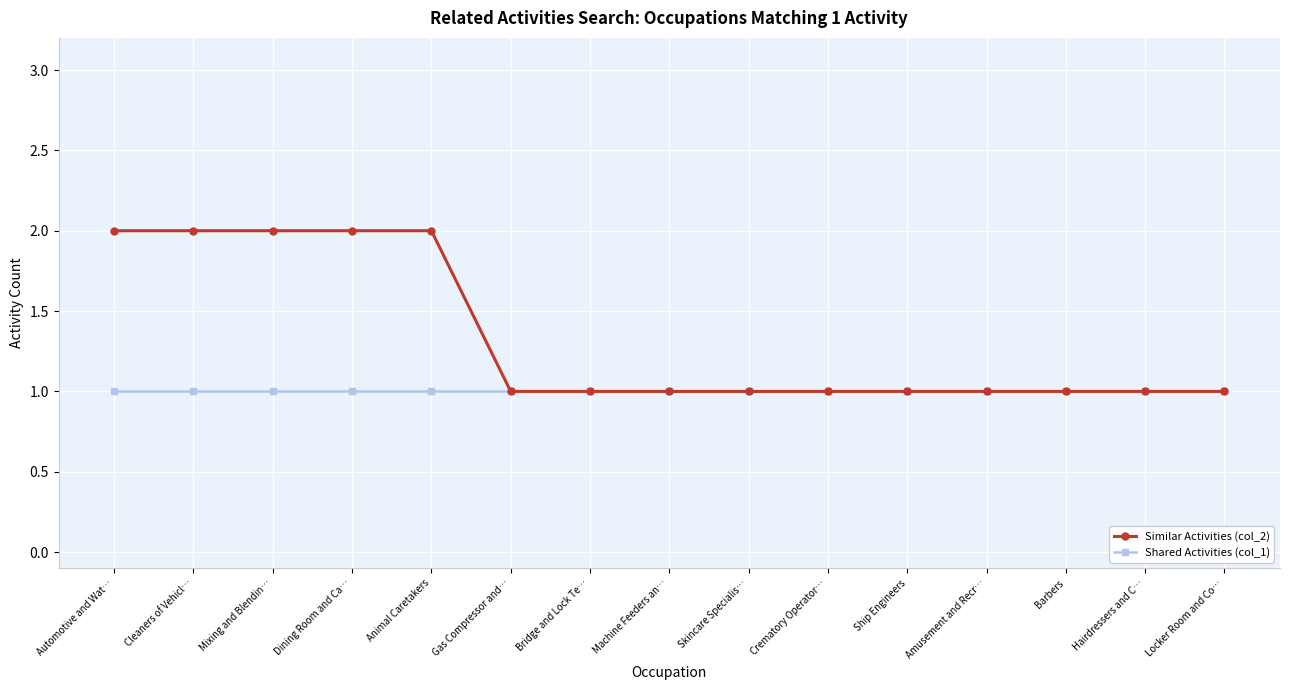

Which series has the largest range (max minus min)?

Similar Activities (col_2)